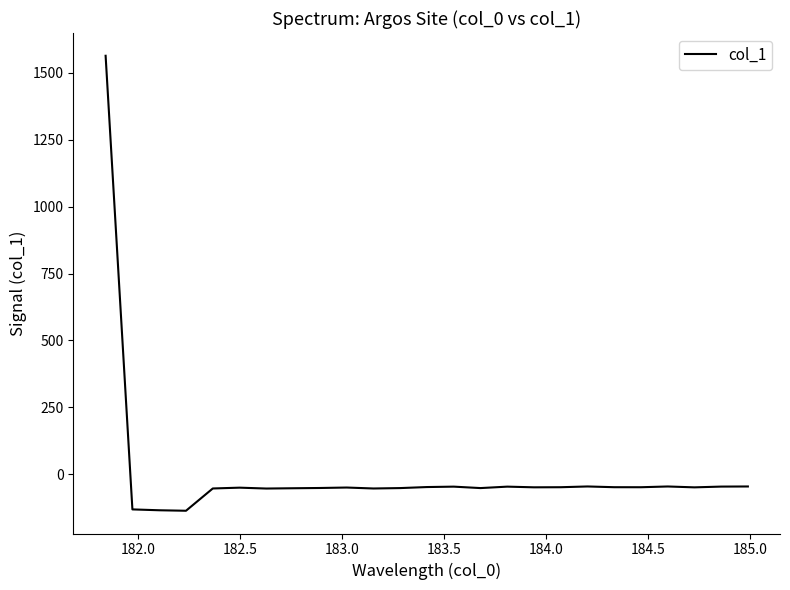

What is the difference between the maximum and minimum values?

1700.0